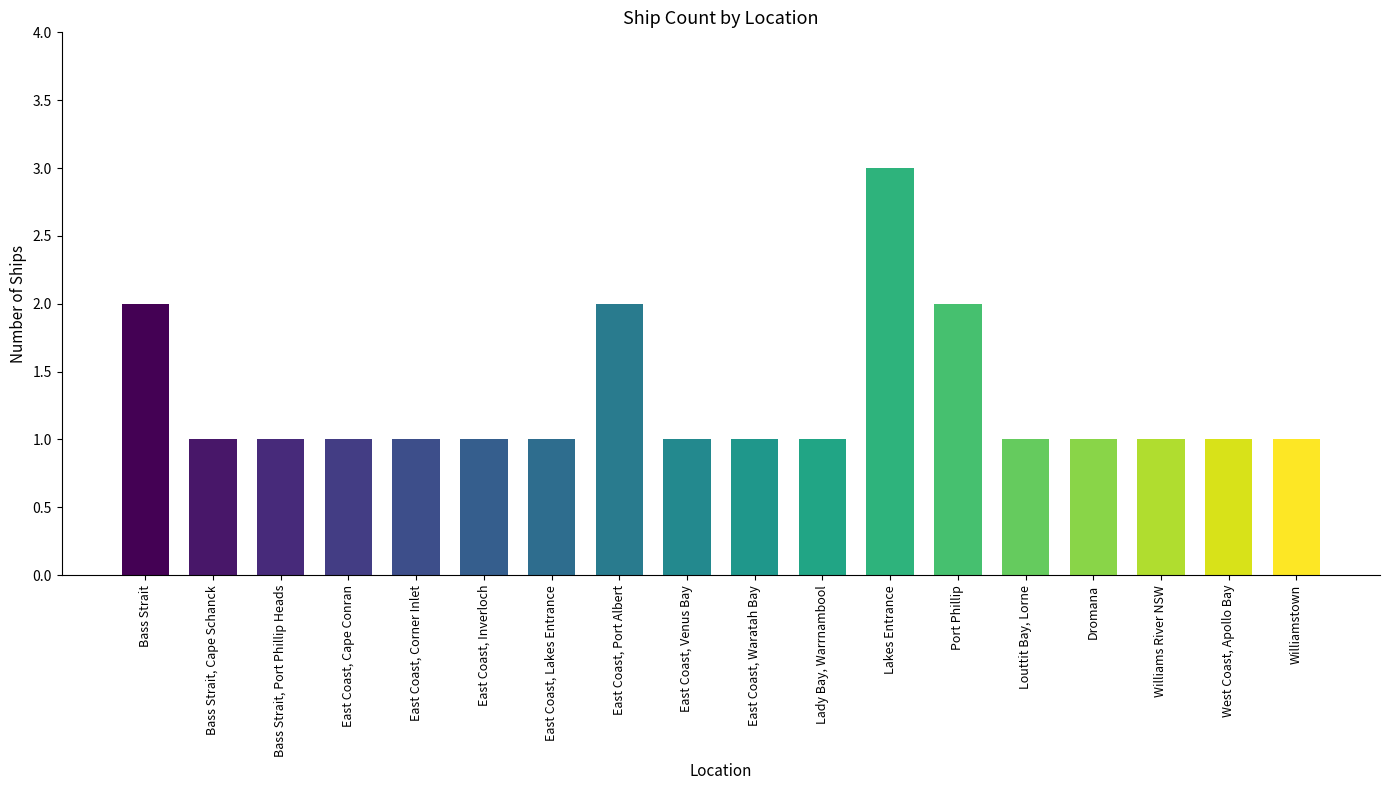

What position from the left is East Coast, Corner Inlet?

5